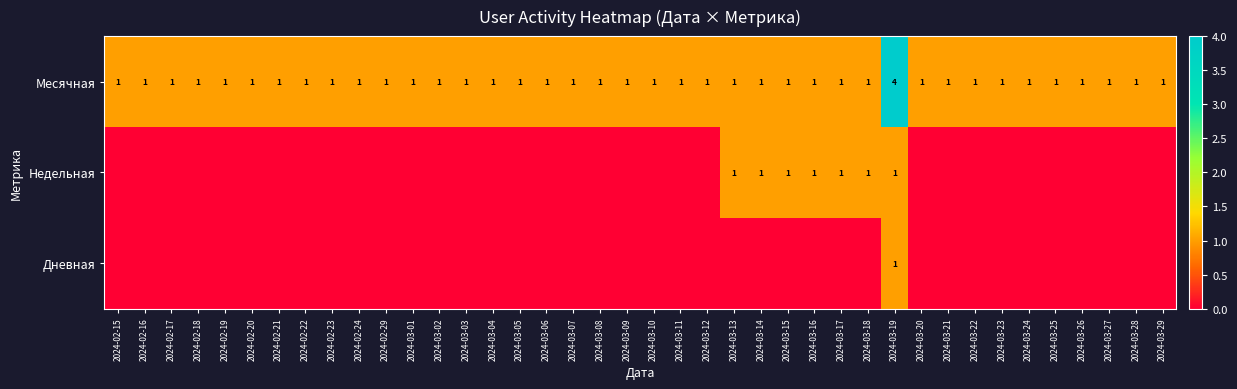

What is the sum of all Месячная values?

43